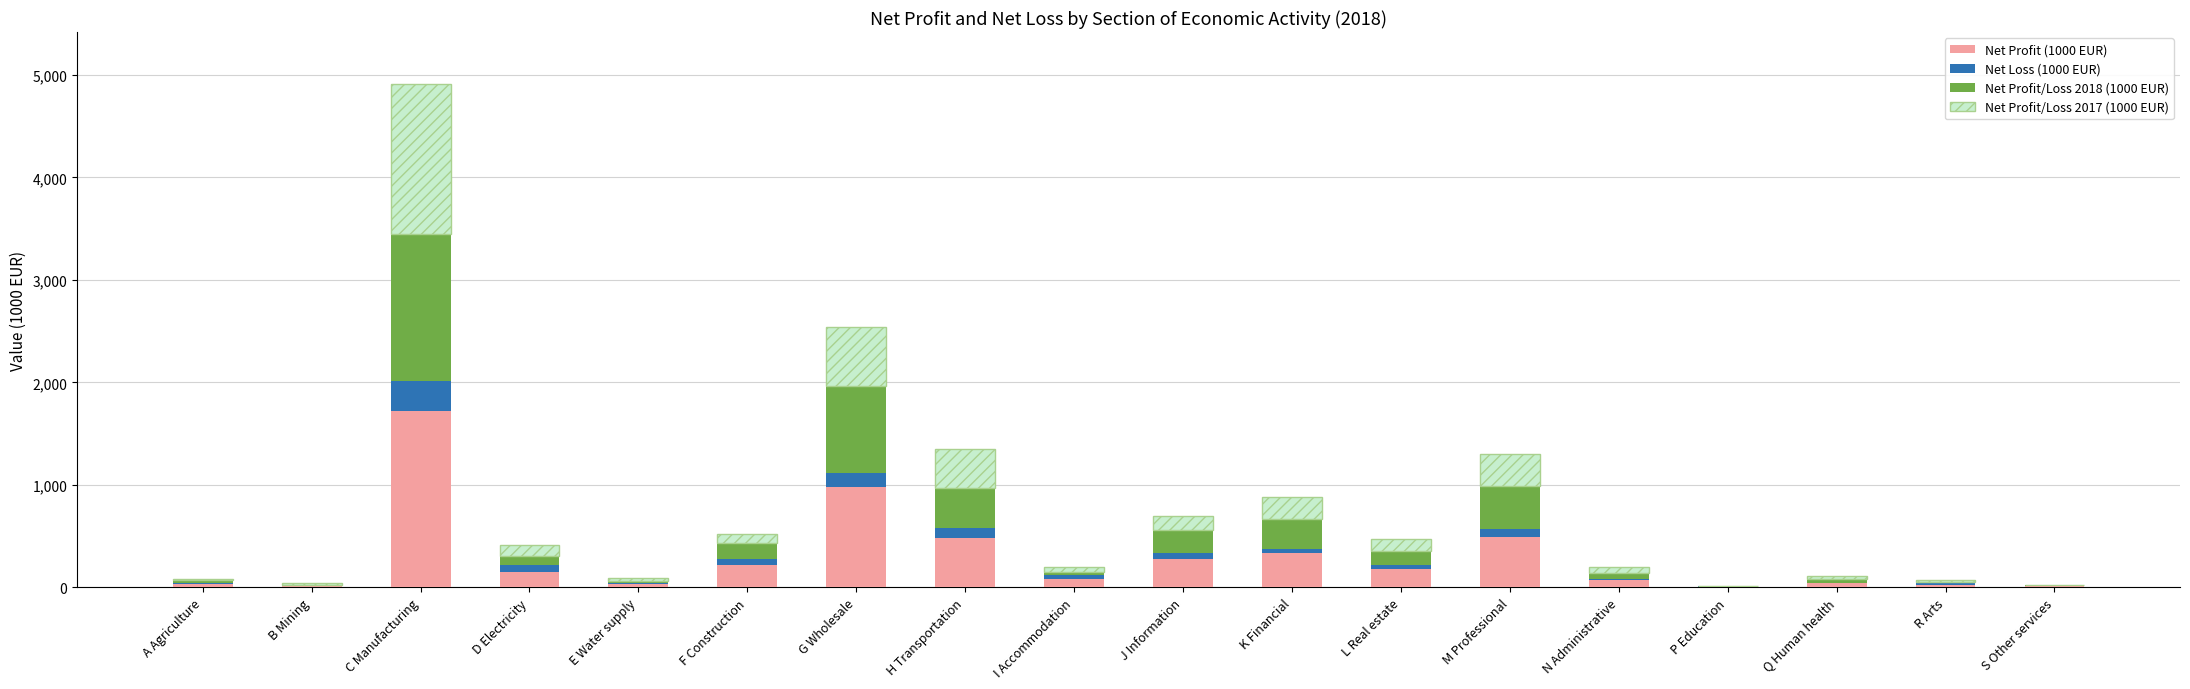

Does the chart contain stacked bars?

Yes